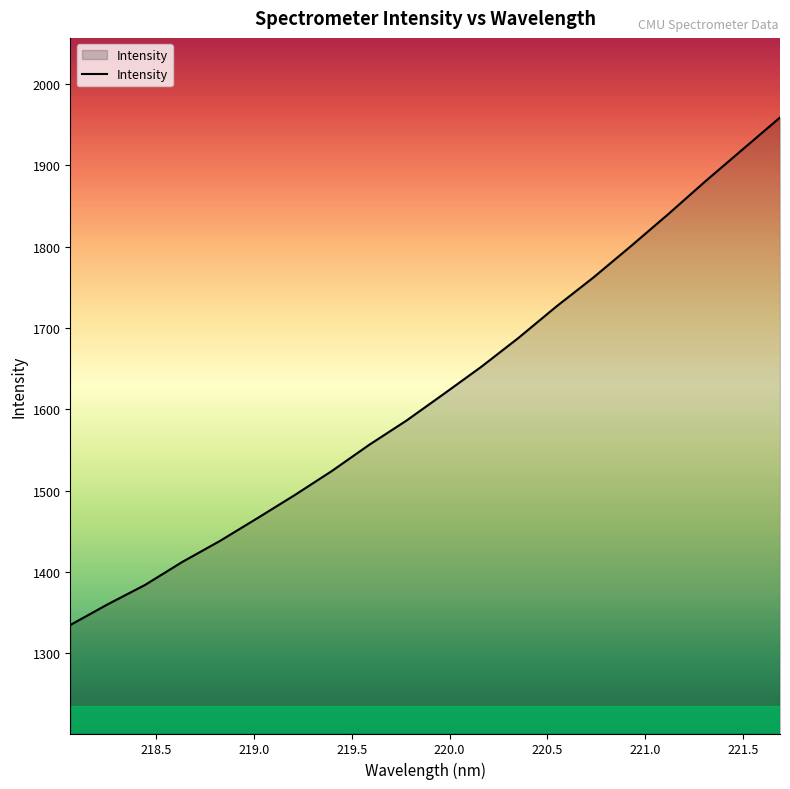

What is the greatest value displayed?

1958.9